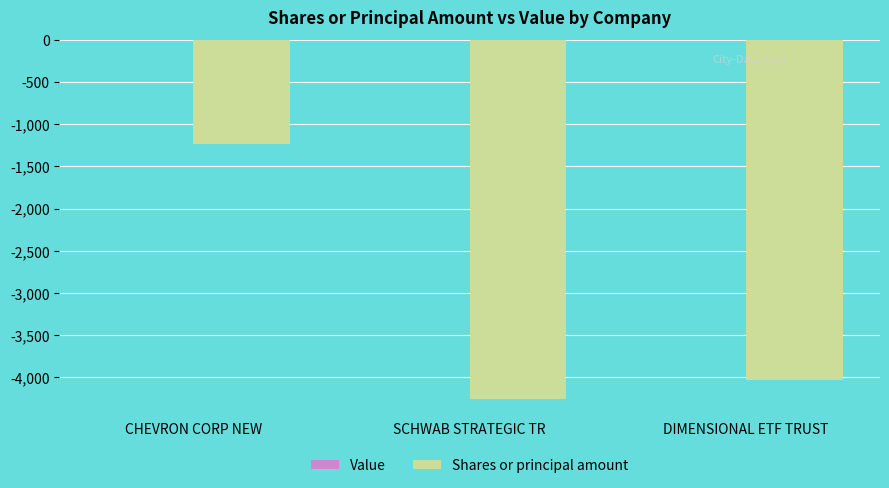

Reading right to left, extract all data points from this chart.

DIMENSIONAL ETF TRUST=-4034	SCHWAB STRATEGIC TR=-4261	CHEVRON CORP NEW=-1233